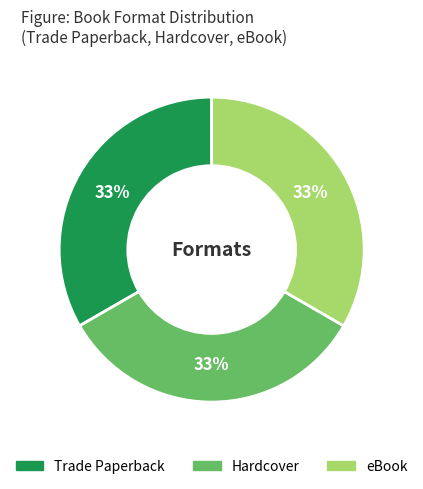

Approximately how many times larger is the value at Trade Paperback compared to Hardcover?

1.0